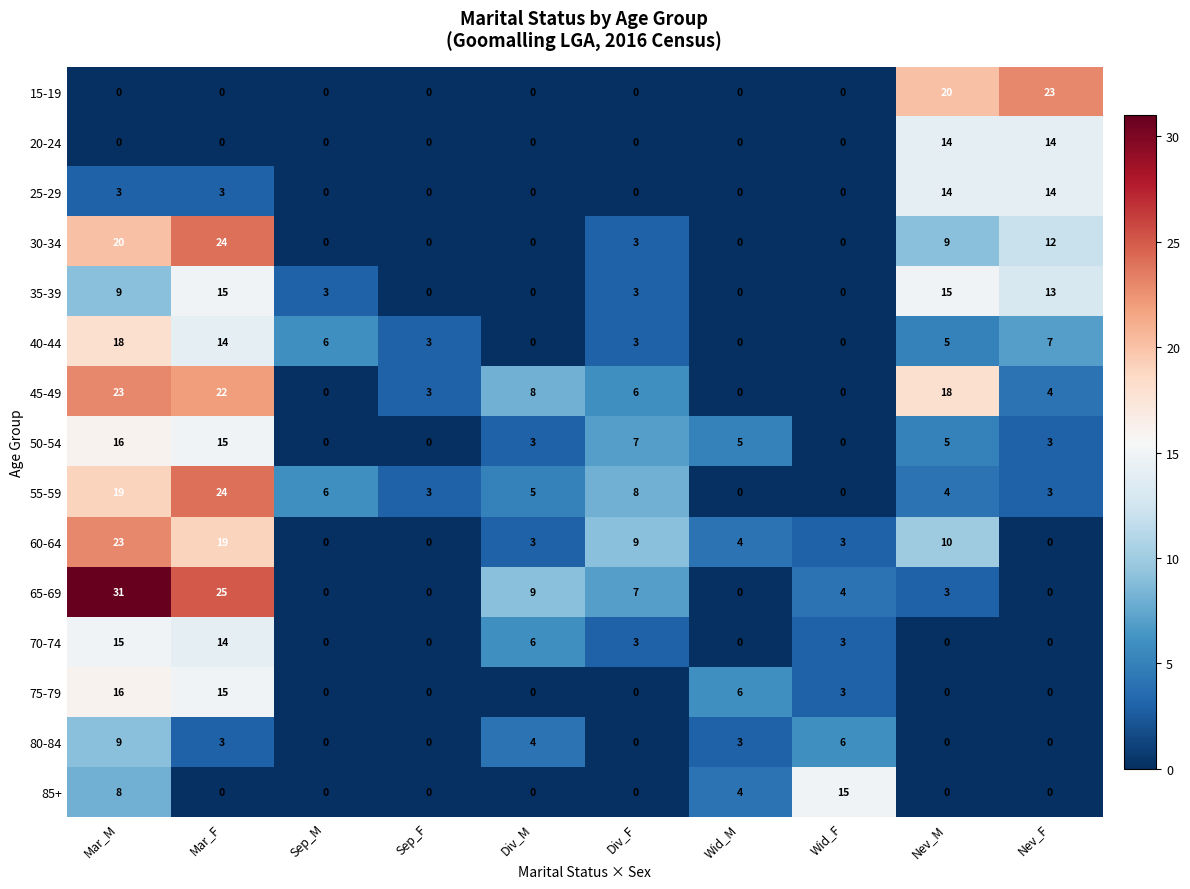

What is the average value of the 45-49 series?

8